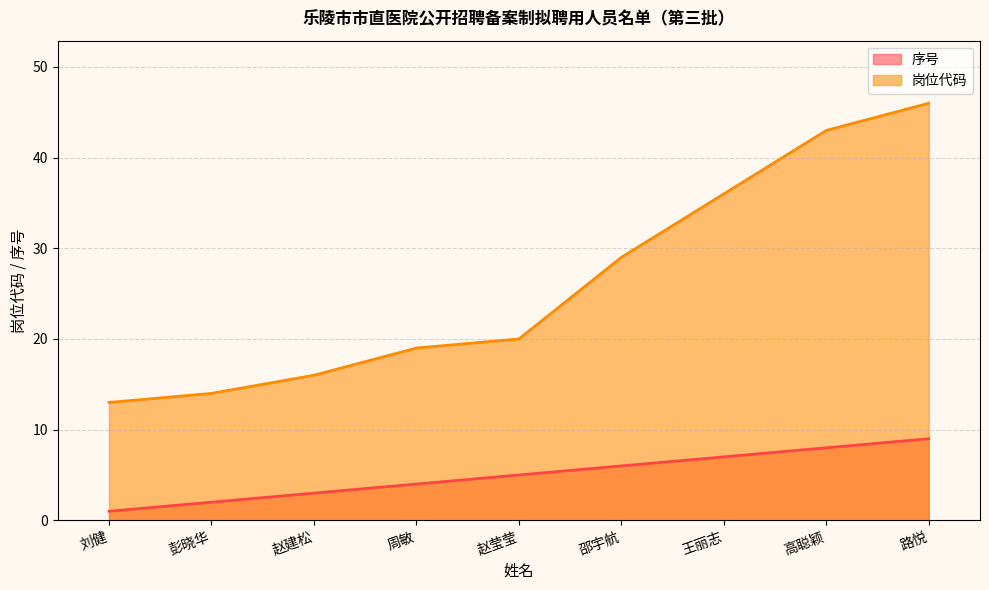

At which label does 岗位代码 first exceed 20?

邵宇航